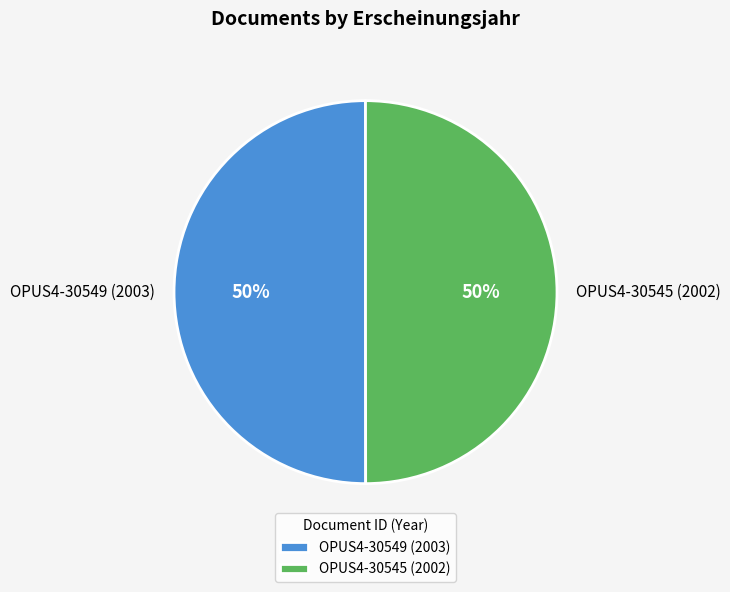

Is the sum of OPUS4-30549 (2003) and OPUS4-30545 (2002) greater than half?

Yes